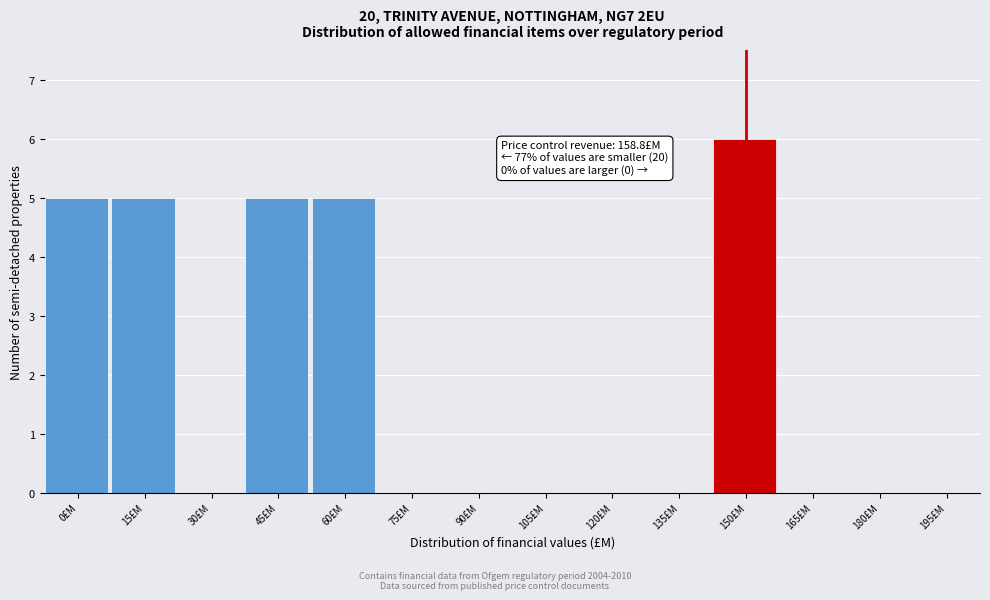

Reading left to right, extract all data points from this chart.

0£M=5	15£M=5	30£M=0	45£M=5	60£M=5	75£M=0	90£M=0	105£M=0	120£M=0	135£M=0	150£M=6	165£M=0	180£M=0	195£M=0